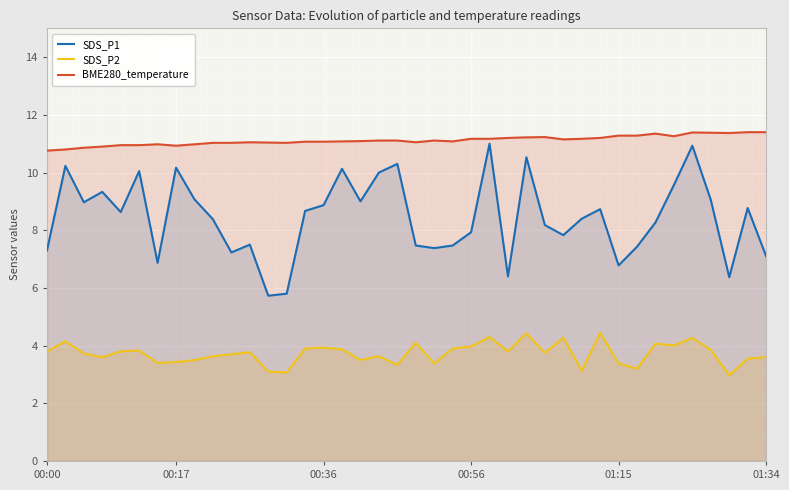

Which series has the widest spread of values?

SDS_P1